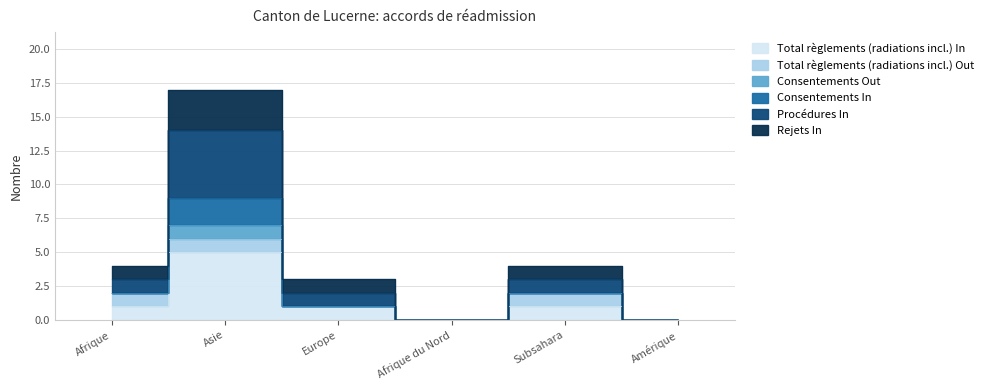

Which label corresponds to the smallest value in the chart?

Afrique du Nord